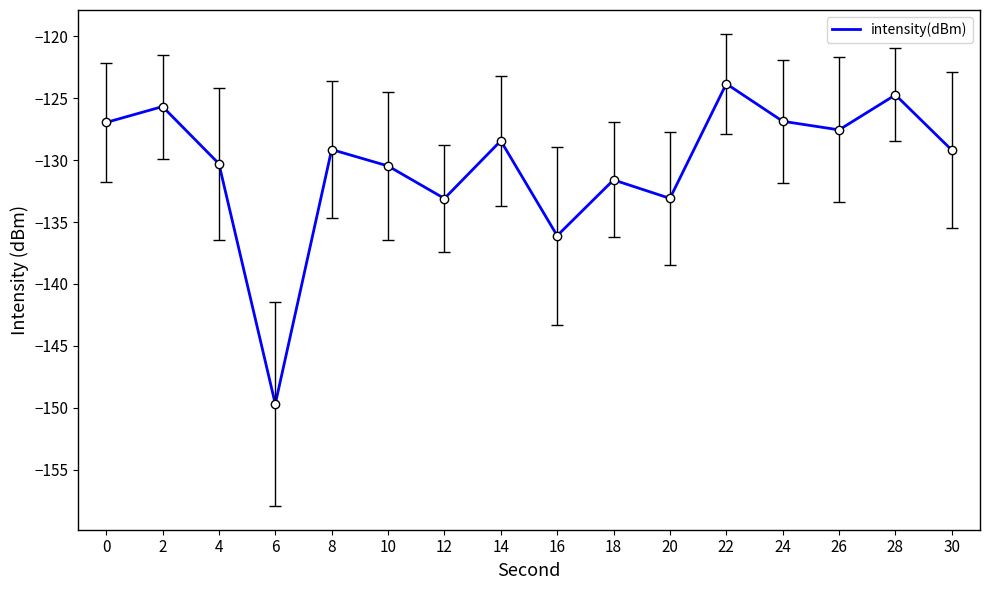

At which category does the data reach its first local valley?

6